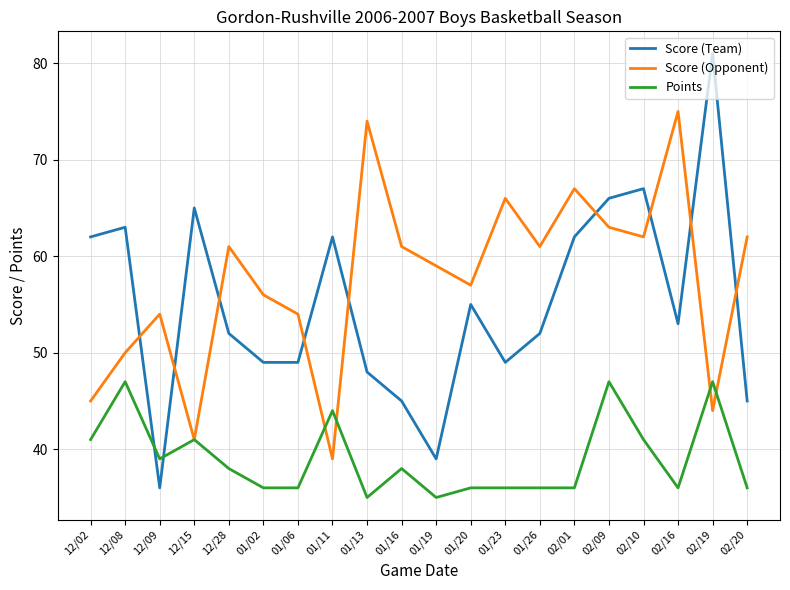

Reading right to left, transcribe all the data shown in this chart.

Score (Team): 02/20=45	02/19=81	02/16=53	02/10=67	02/09=66	02/01=62	01/26=52	01/23=49	01/20=55	01/19=39	01/16=45	01/13=48	01/11=62	01/06=49	01/02=49	12/28=52	12/15=65	12/09=36	12/08=63	12/02=62
Score (Opponent): 02/20=62	02/19=44	02/16=75	02/10=62	02/09=63	02/01=67	01/26=61	01/23=66	01/20=57	01/19=59	01/16=61	01/13=74	01/11=39	01/06=54	01/02=56	12/28=61	12/15=41	12/09=54	12/08=50	12/02=45
Points: 02/20=36	02/19=47	02/16=36	02/10=41	02/09=47	02/01=36	01/26=36	01/23=36	01/20=36	01/19=35	01/16=38	01/13=35	01/11=44	01/06=36	01/02=36	12/28=38	12/15=41	12/09=39	12/08=47	12/02=41